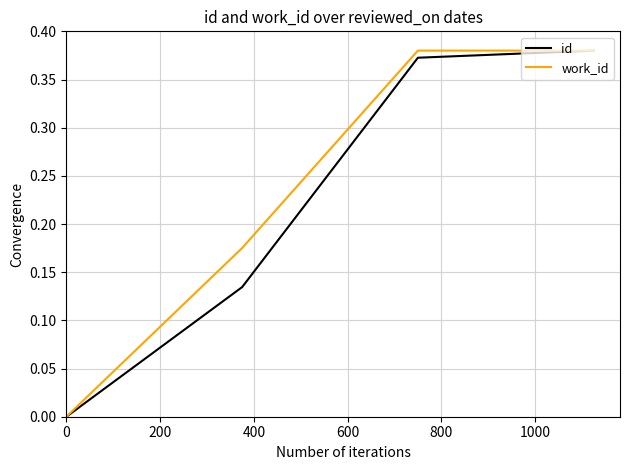

True or false: id has more than 1 interior local peaks.

False